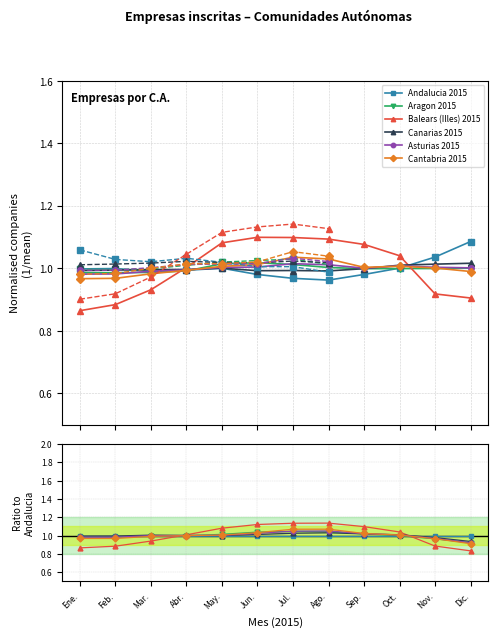

What is the sum of all Aragon values?

12.0